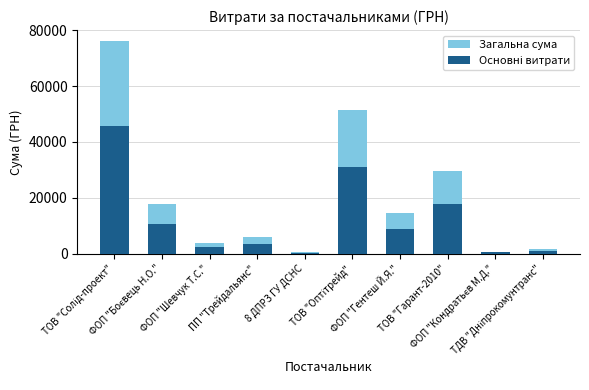

Rank the series by their maximum value, from lowest to highest.

Основні витрати, Загальна сума